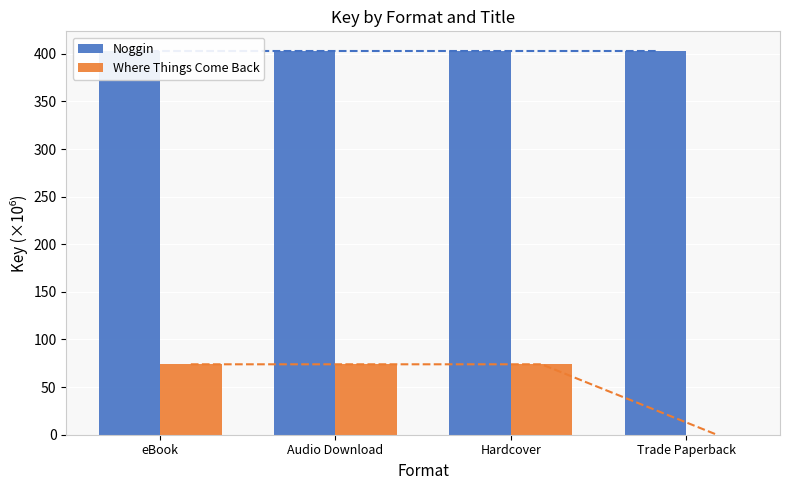

Reading left to right, what are all the values shown in this chart?

Noggin: 403.4	403.4	403.4	403.4
Where Things Come Back: 73.9	73.9	73.9	0.0